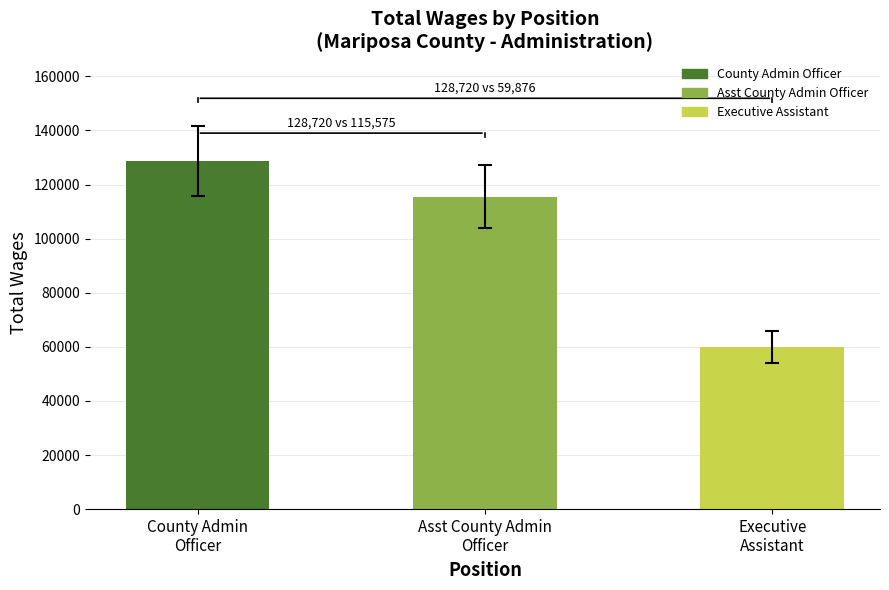

What is the change in value from County Admin
Officer to Asst County Admin
Officer?

-13145